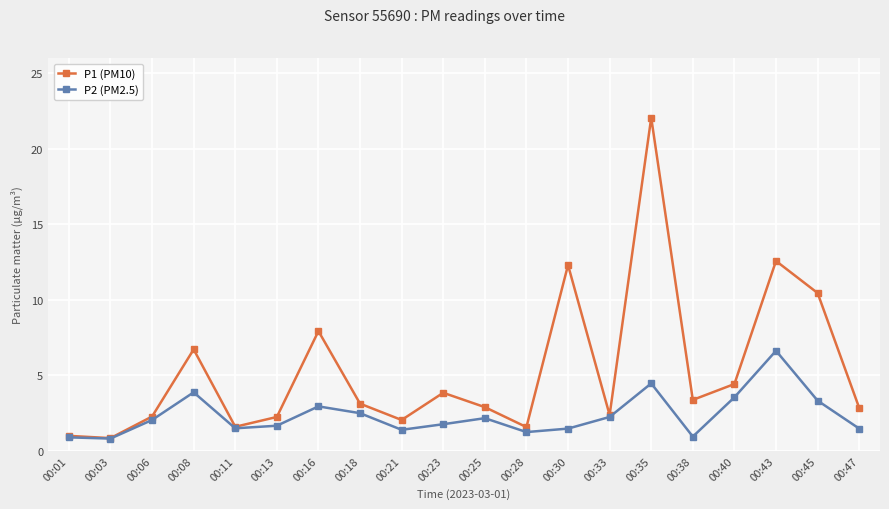

True or false: P2 (PM2.5) has a value of 1.2 at 00:28.

True